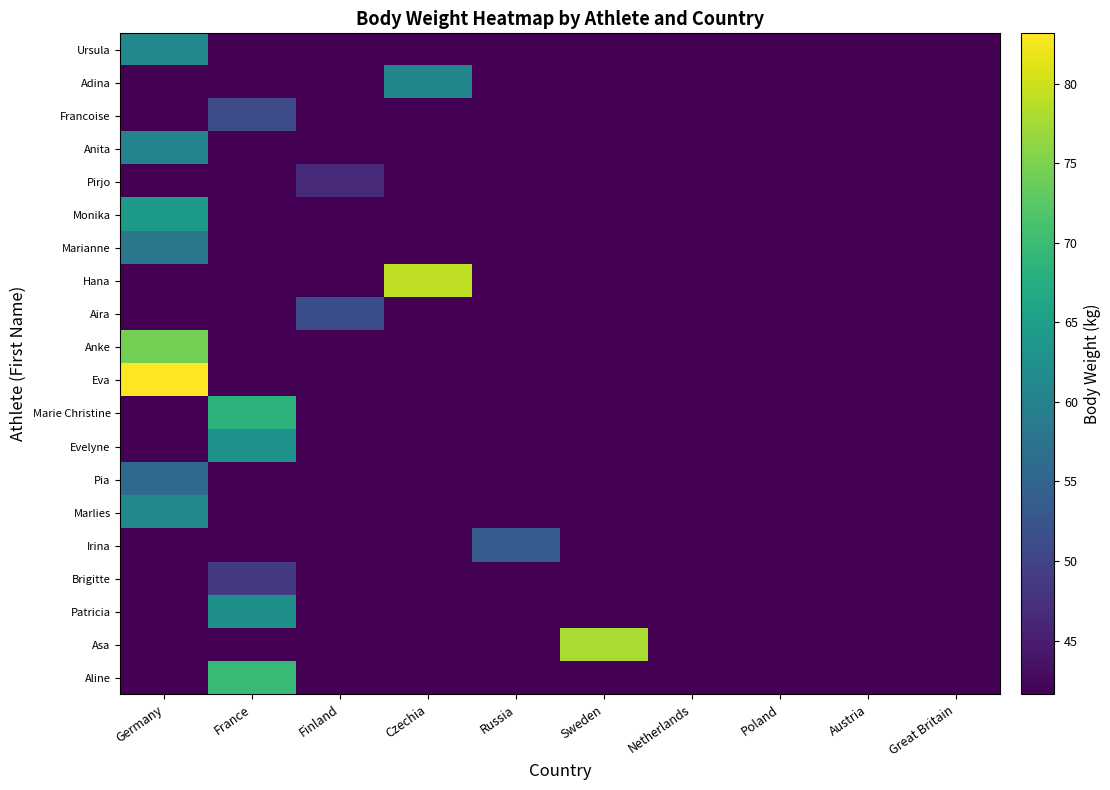

How many distinct data groups are displayed?

20